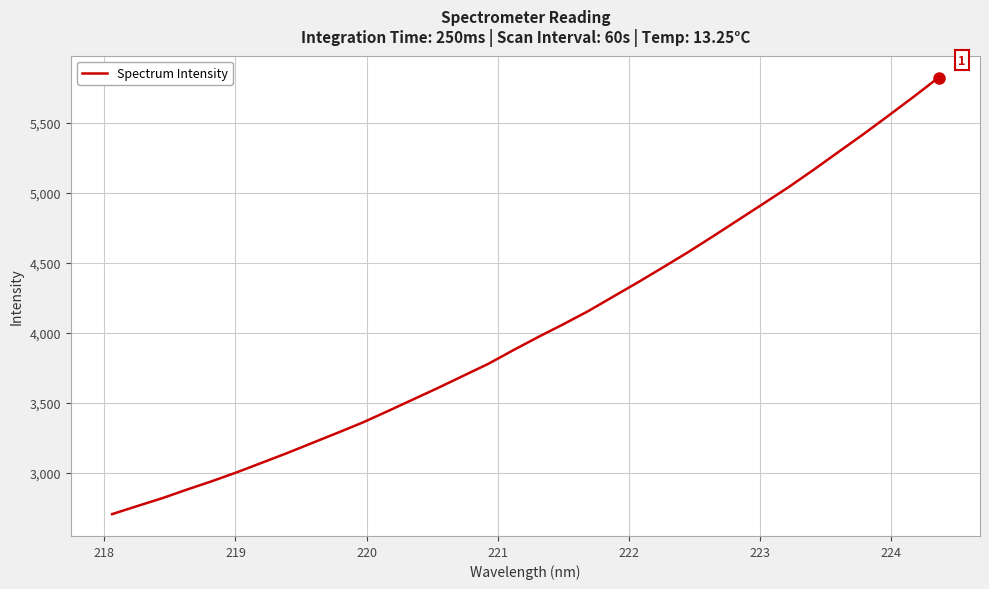

What is the minimum value shown in the chart?

2706.3